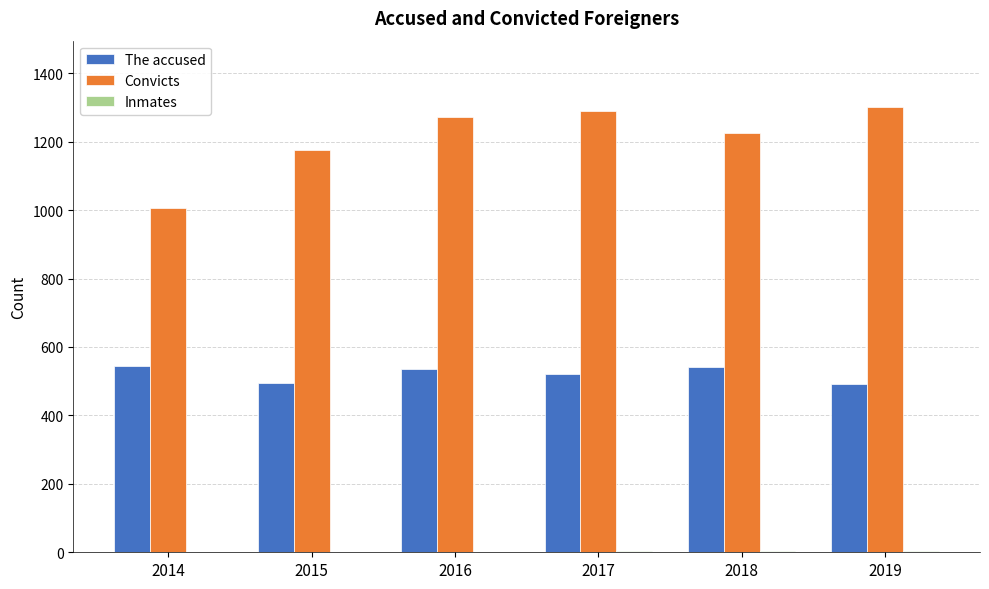

What is the maximum value shown in the chart?

1300